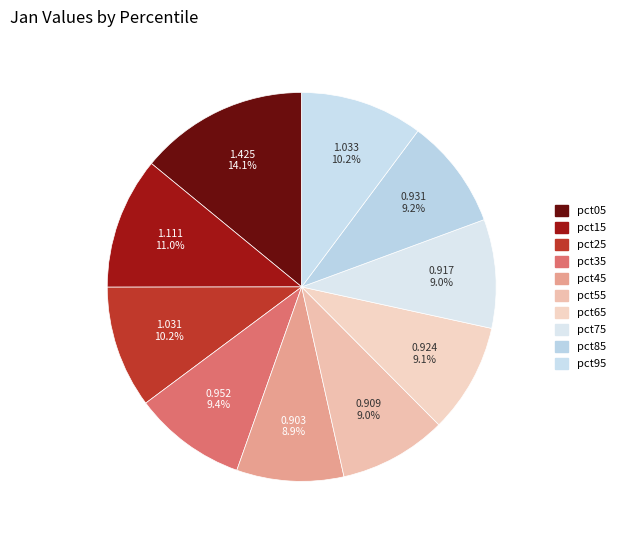

Is it true that pct65 is 19% of the pie?

False